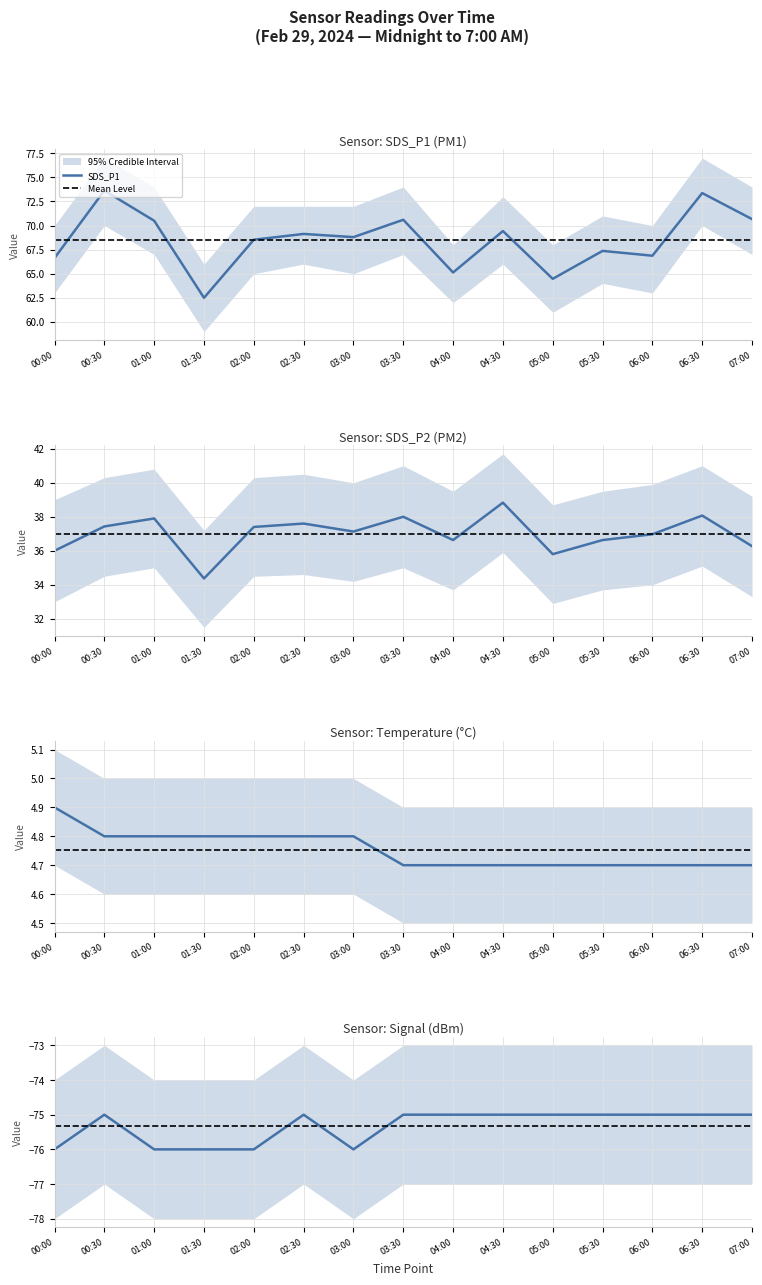

Which category has the lowest value in the SDS_P1 series?

01:30